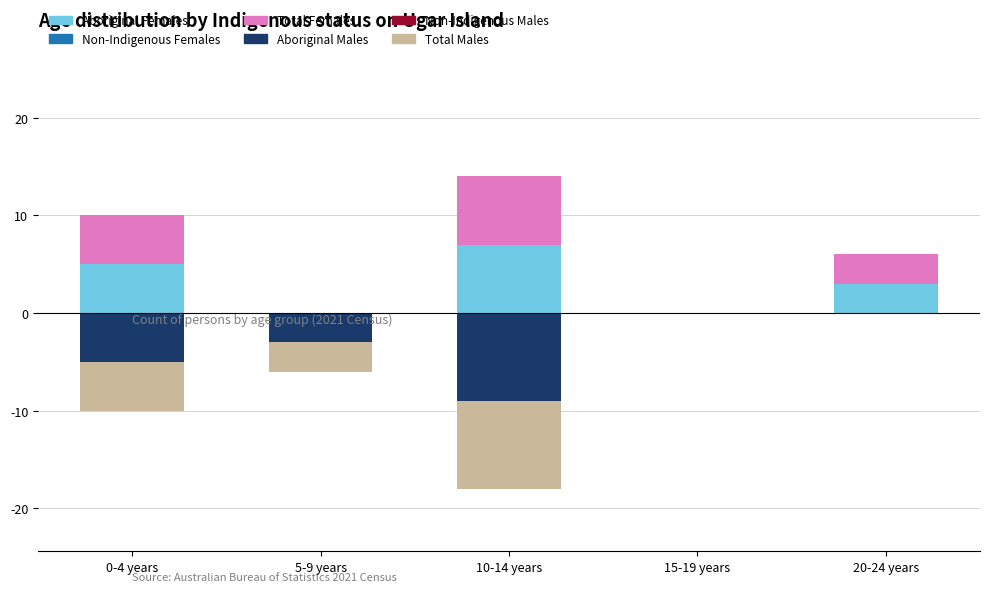

Between 5-9 years and 0-4 years, which is larger?

0-4 years